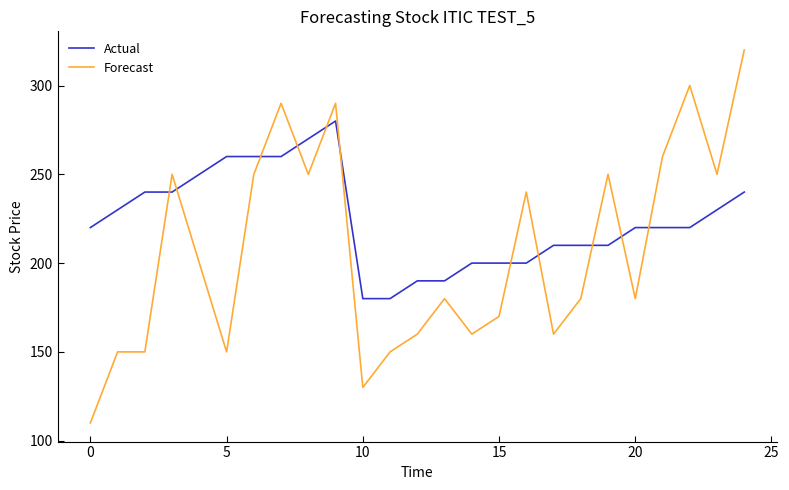

Count the number of data series in this chart.

2